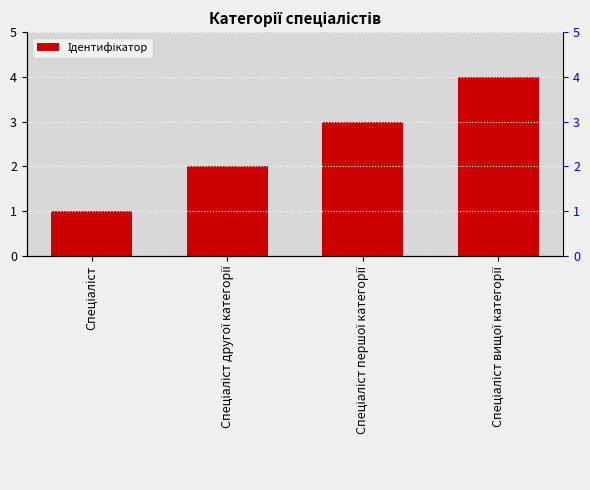

What is the label of the 4th bar from the right?

Спеціаліст